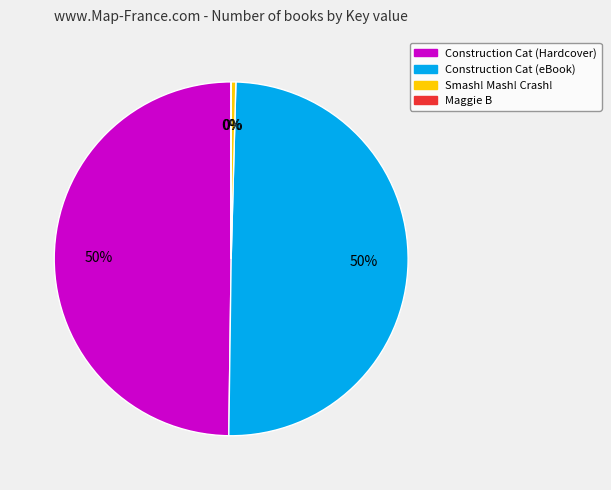

Which has a higher value, Smash! Mash! Crash! or Construction Cat (eBook)?

Construction Cat (eBook)